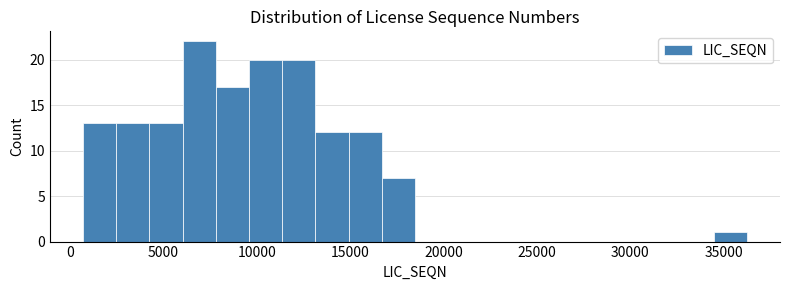

Read against the x-axis, roughly where is the centre of the tallest bar?

7000